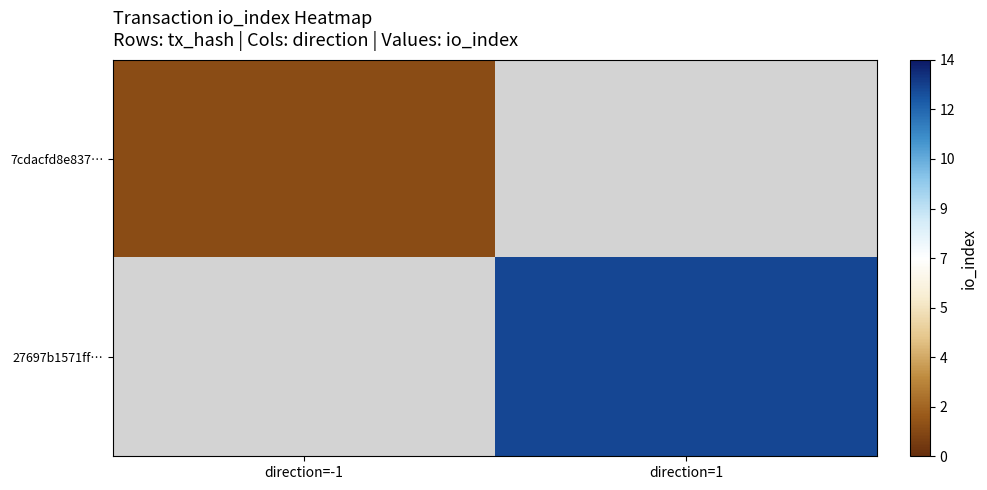

Which series has the largest range (max minus min)?

7cdacfd8e837…